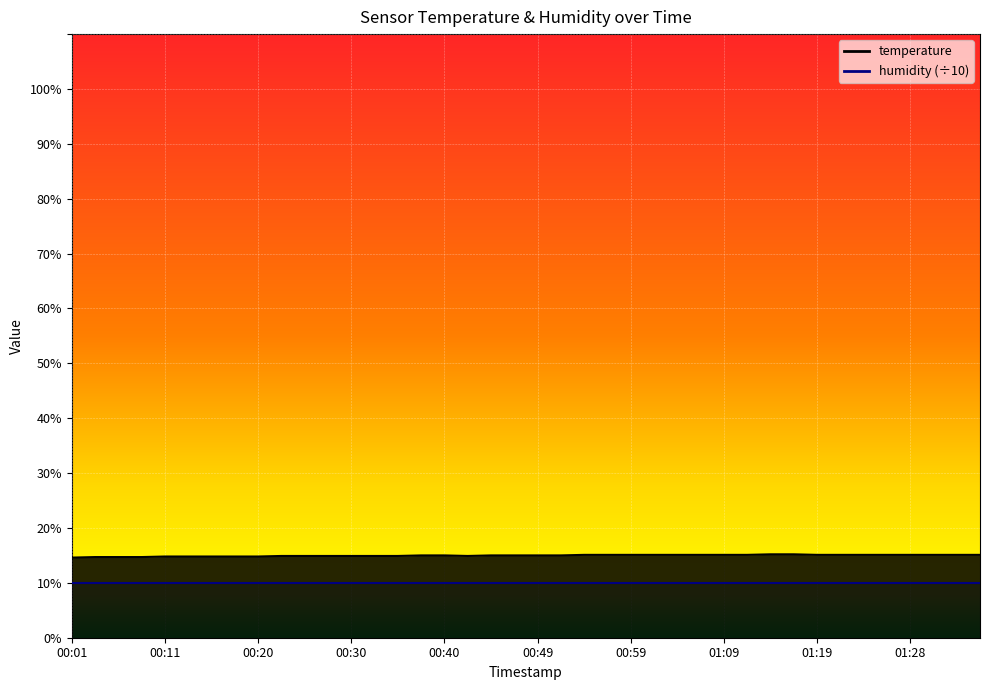

What is the average value?

15.0